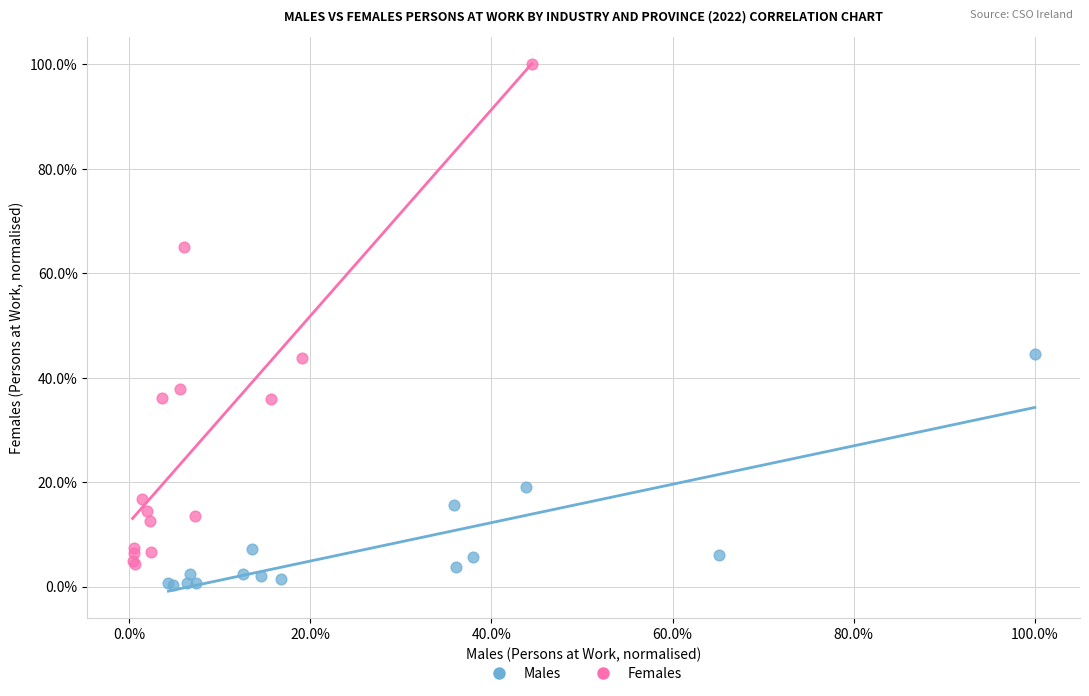

Which series has the largest Y range (max minus min)?

Females